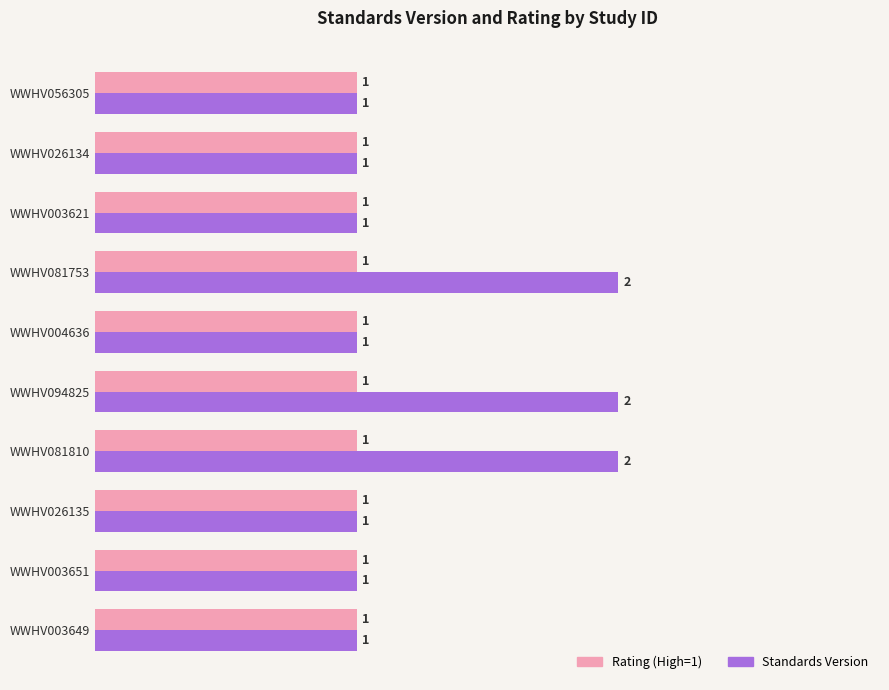

Which series has the largest range (max minus min)?

Standards Version